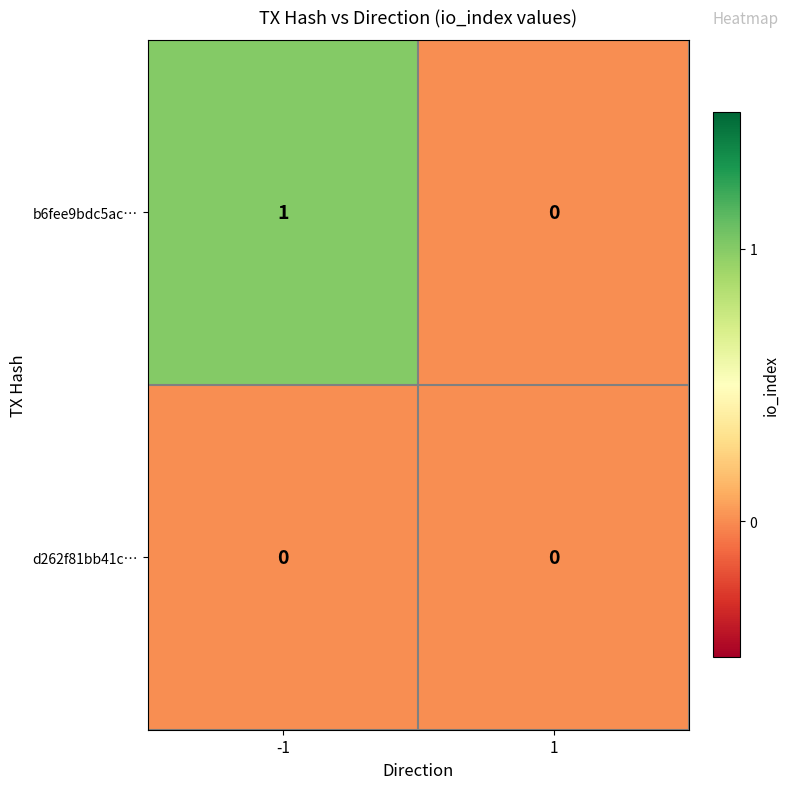

Which series has the widest spread of values?

b6fee9bdc5ac…